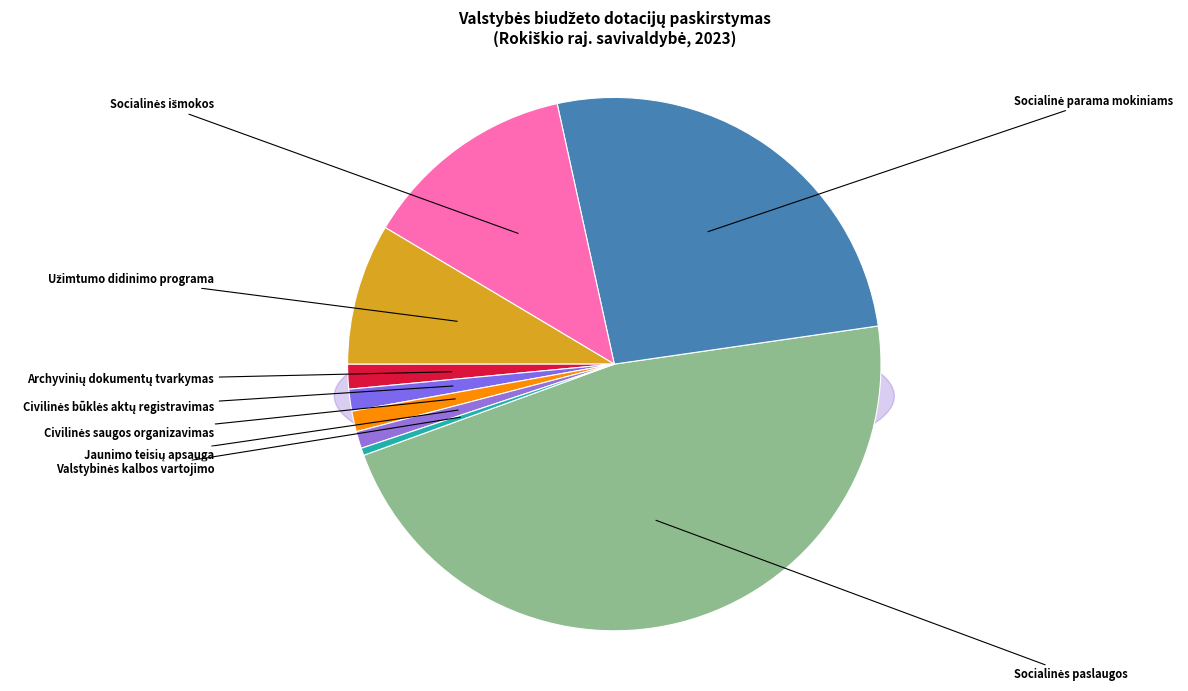

Rank the categories by value from highest to lowest.

Socialinės paslaugos, Socialinė parama mokiniams, Socialinės išmokos, Užimtumo didinimo programa, Archyvinių dokumentų tvarkymas, Civilinės būklės aktų registravimas, Civilinės saugos organizavimas, Jaunimo teisių apsauga, Valstybinės kalbos vartojimo